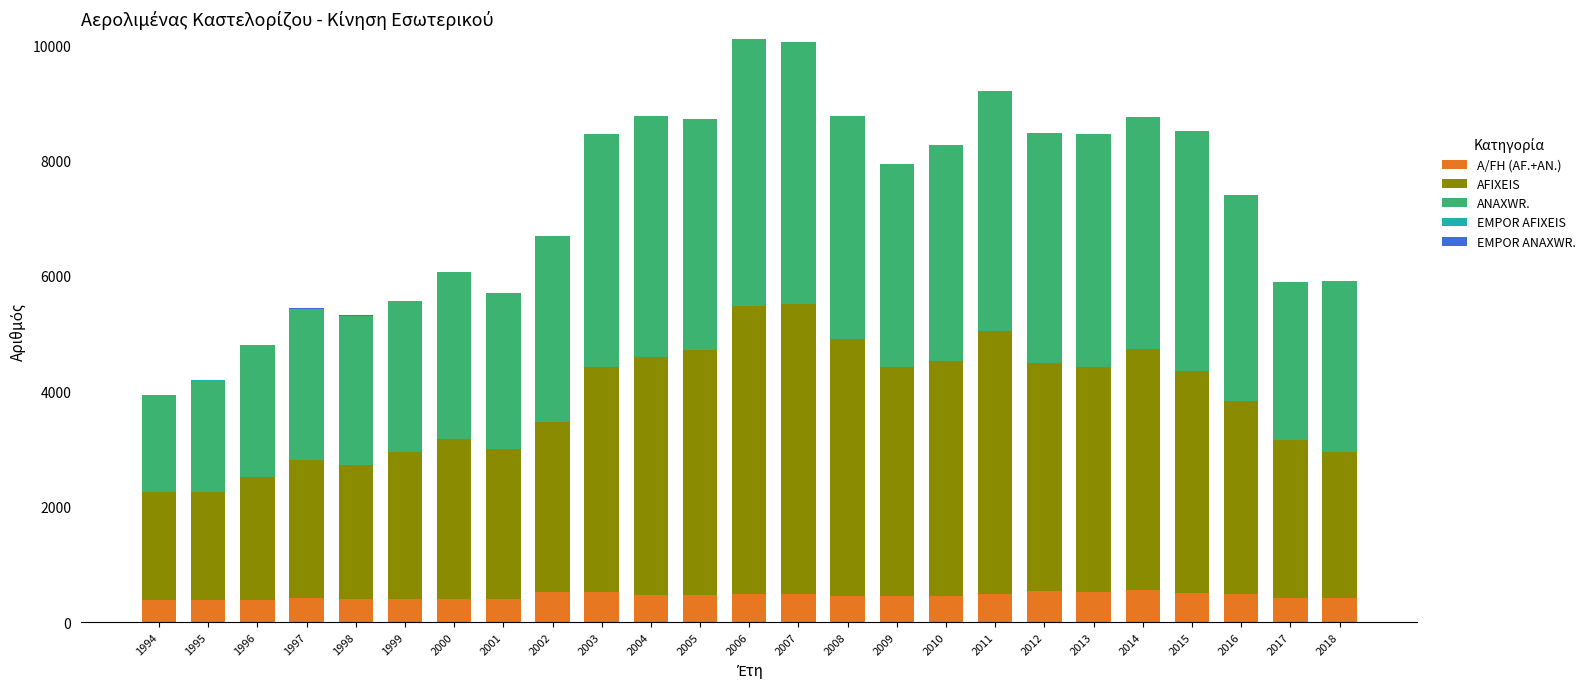

What is the sum of all A/FH (AF.+AN.) values?

11361.0